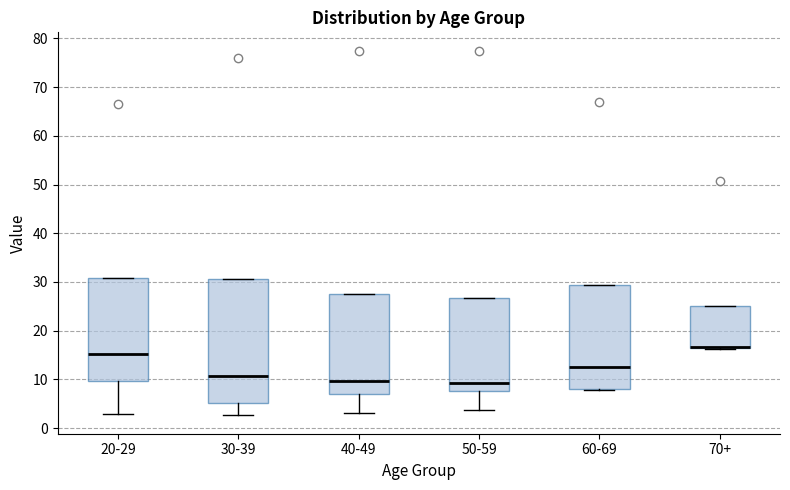

Reading left to right, transcribe this box plot: for each box, give where its median line is, the range the box spans, and where its two whiskers end, as read against the y-axis. The values are not printed on the chart, so give them approximately, as read against the axis.

20-29: median 15, box 10 to 31, whiskers 3 to 31
30-39: median 11, box 5 to 31, whiskers 3 to 31
40-49: median 10, box 7 to 28, whiskers 3 to 28
50-59: median 9, box 8 to 27, whiskers 4 to 27
60-69: median 13, box 8 to 29, whiskers 8 to 29
70+: median 17 (drawn on the box's lower edge), box 17 to 25, whiskers 16 to 25